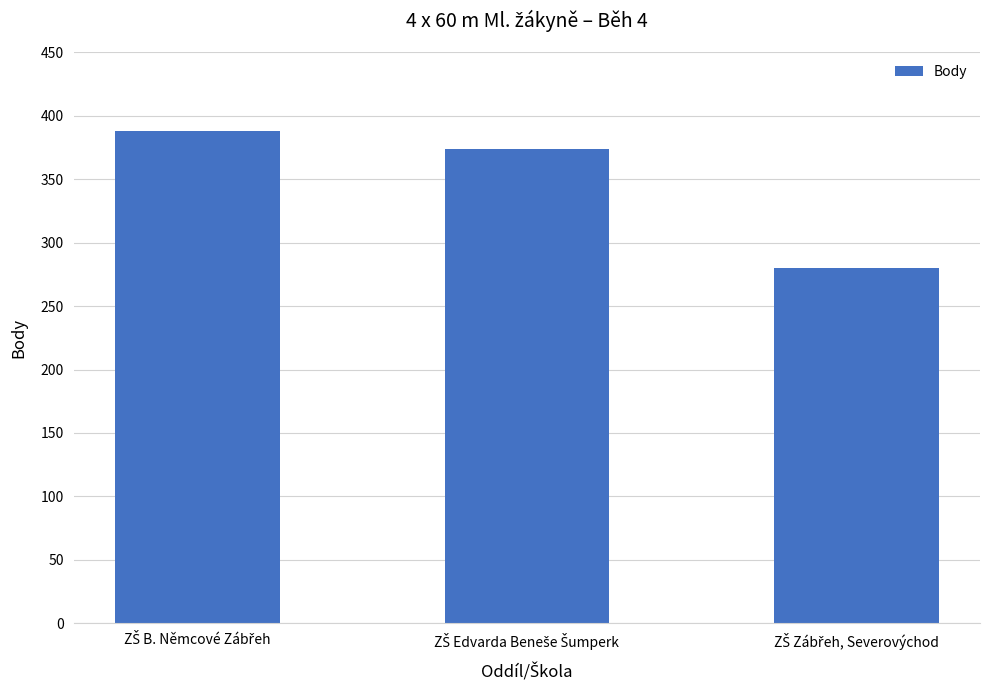

What is the minimum value shown in the chart?

280